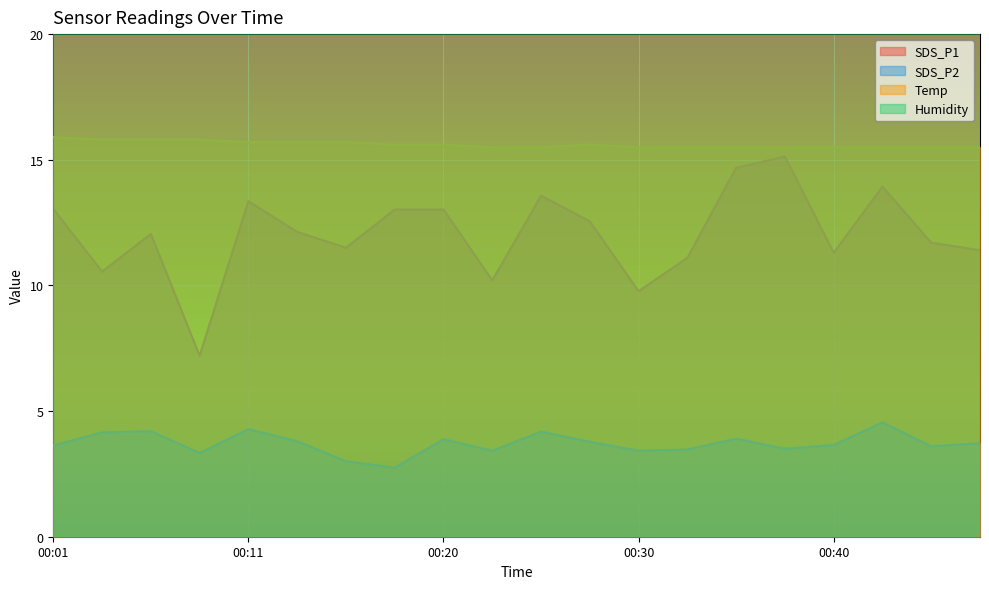

What is the highest value of the Temp series?

15.9